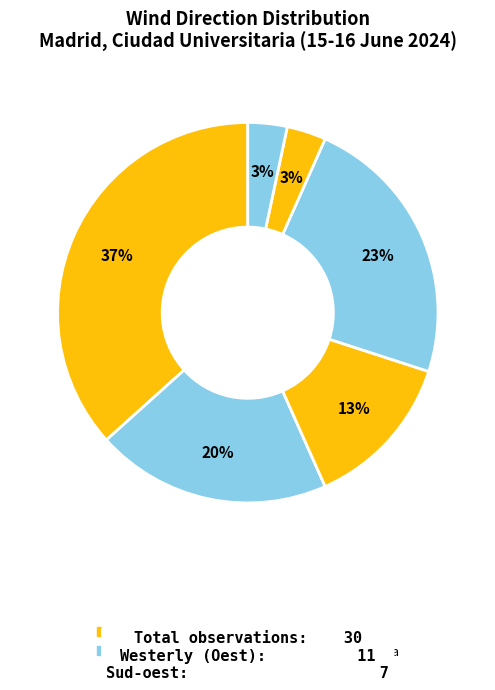

Which category has the smallest portion of the pie?

Nord